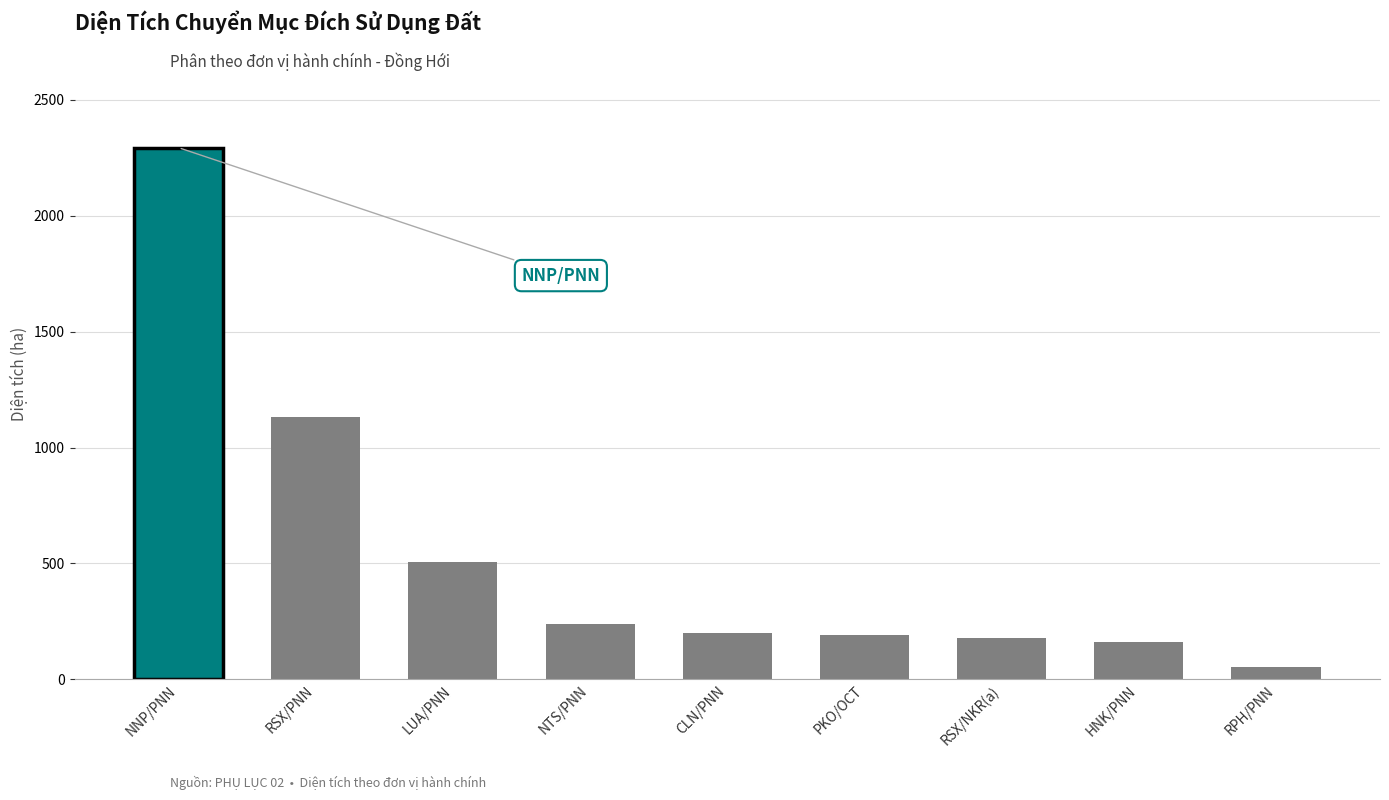

What is the sum of all values?

4955.7